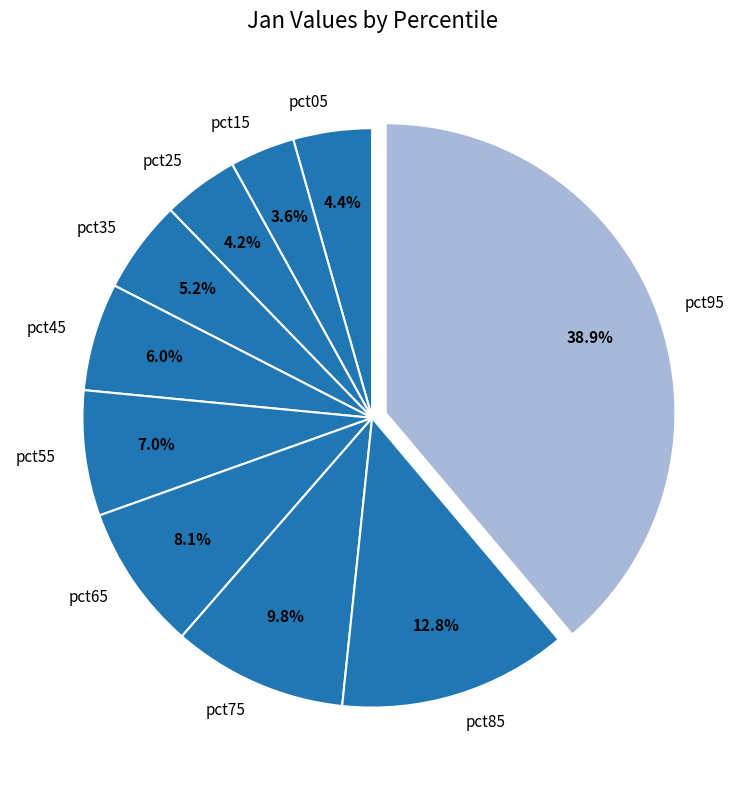

How many slices are in this pie chart?

10